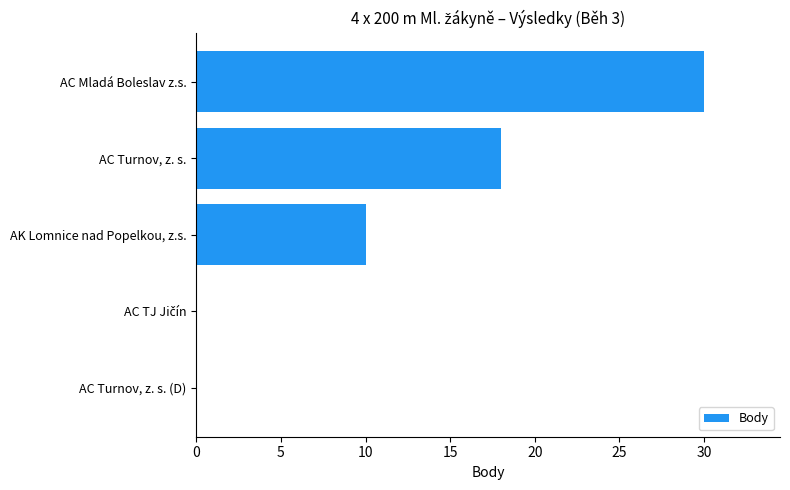

The value at AC Turnov, z. s. (D) is 0. True or false?

True